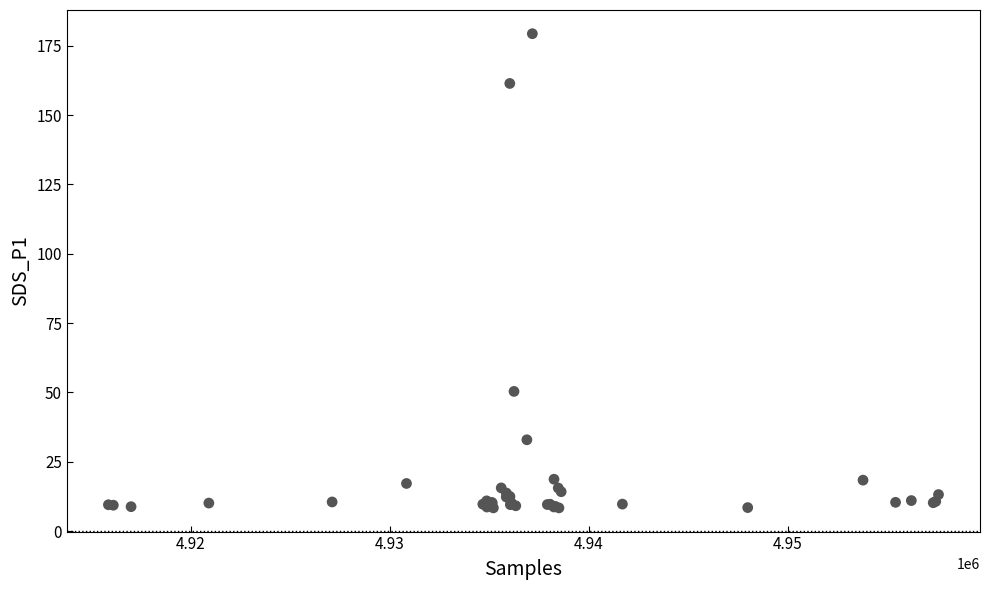

What Y value in the scatter plot is closest to 93?

50.4